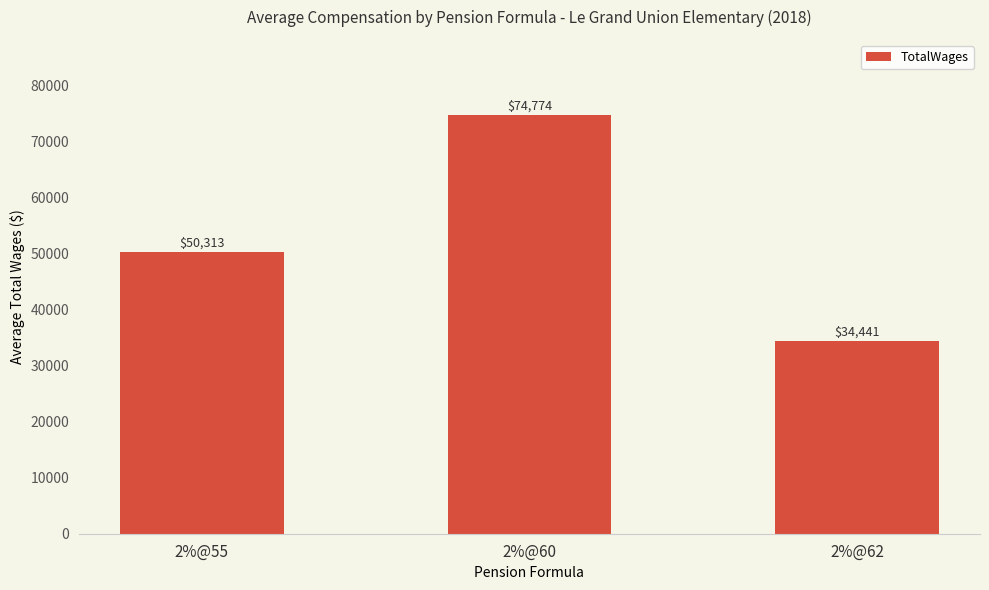

What is the ratio of the value at 2%@60 to the value at 2%@62?

2.2